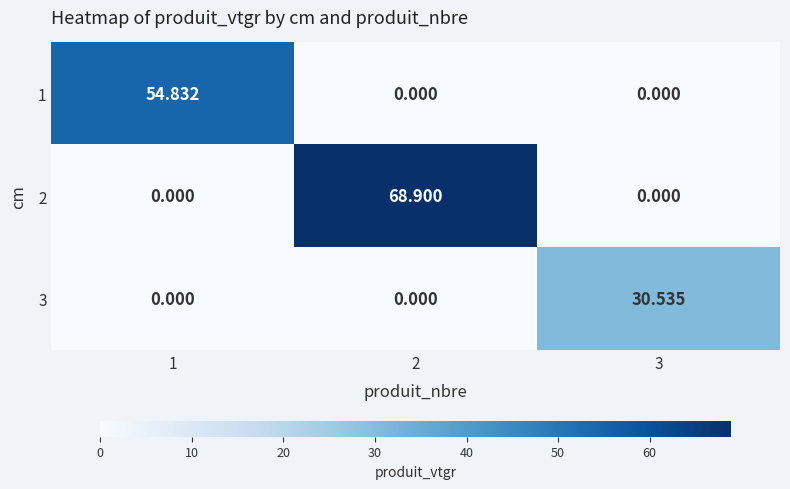

How many values in 1 are above zero?

1